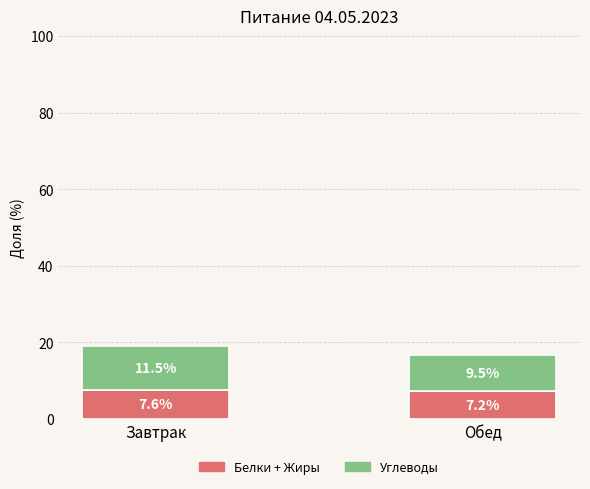

How many bars are there in total?

2